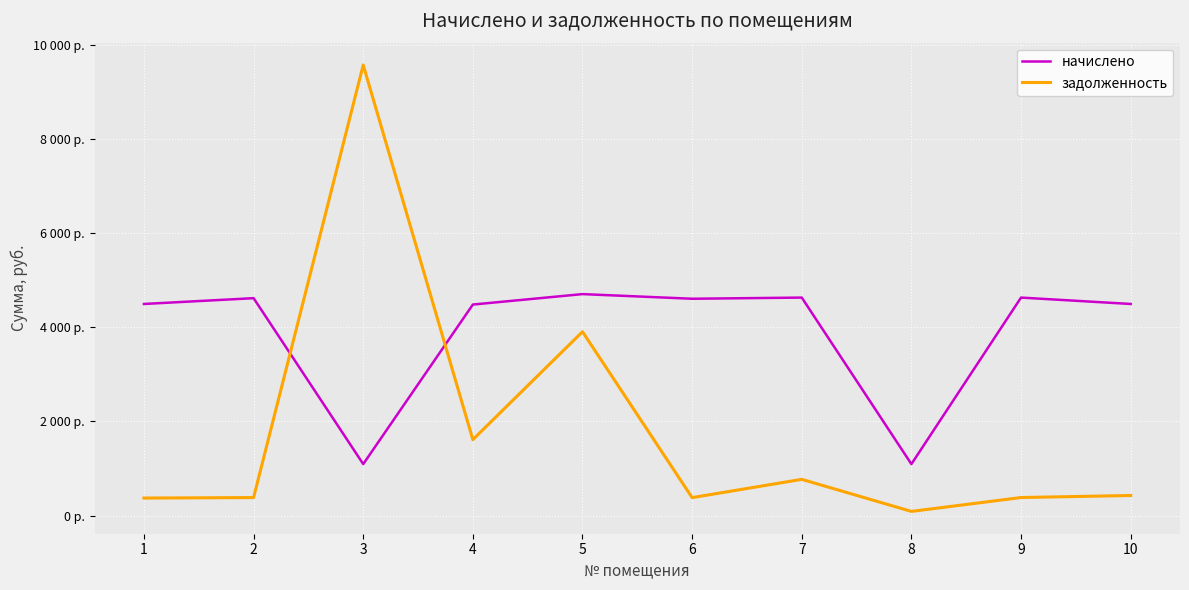

Which category has the highest value in the начислено series?

5